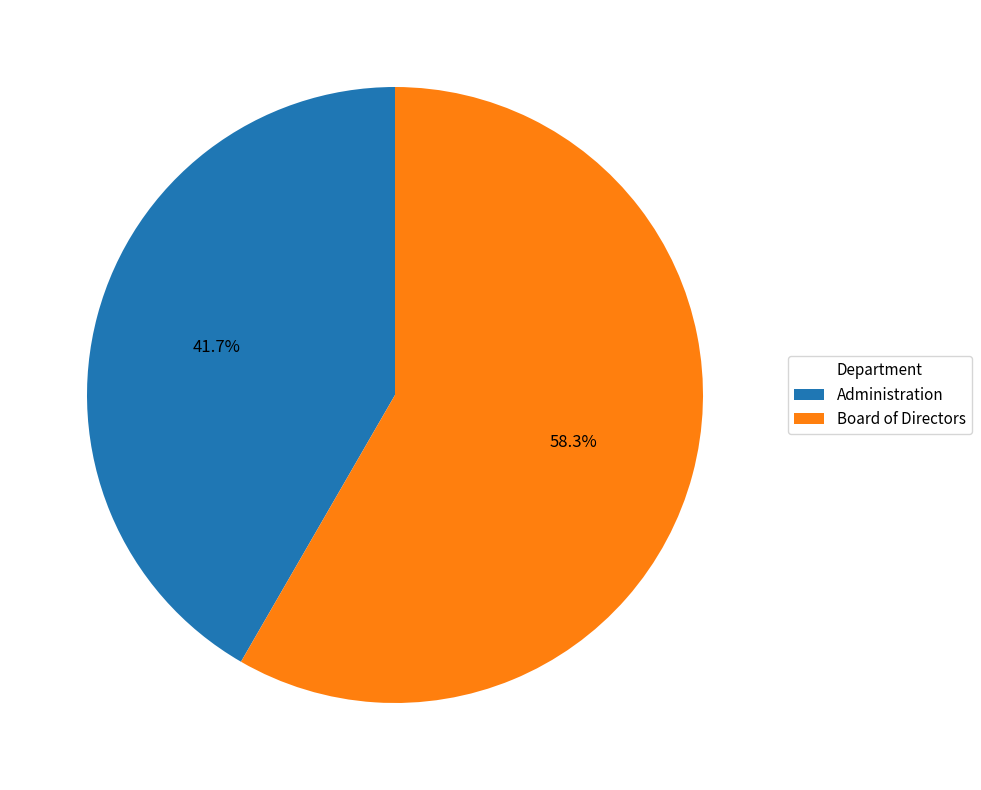

Which slice is the largest?

Board of Directors